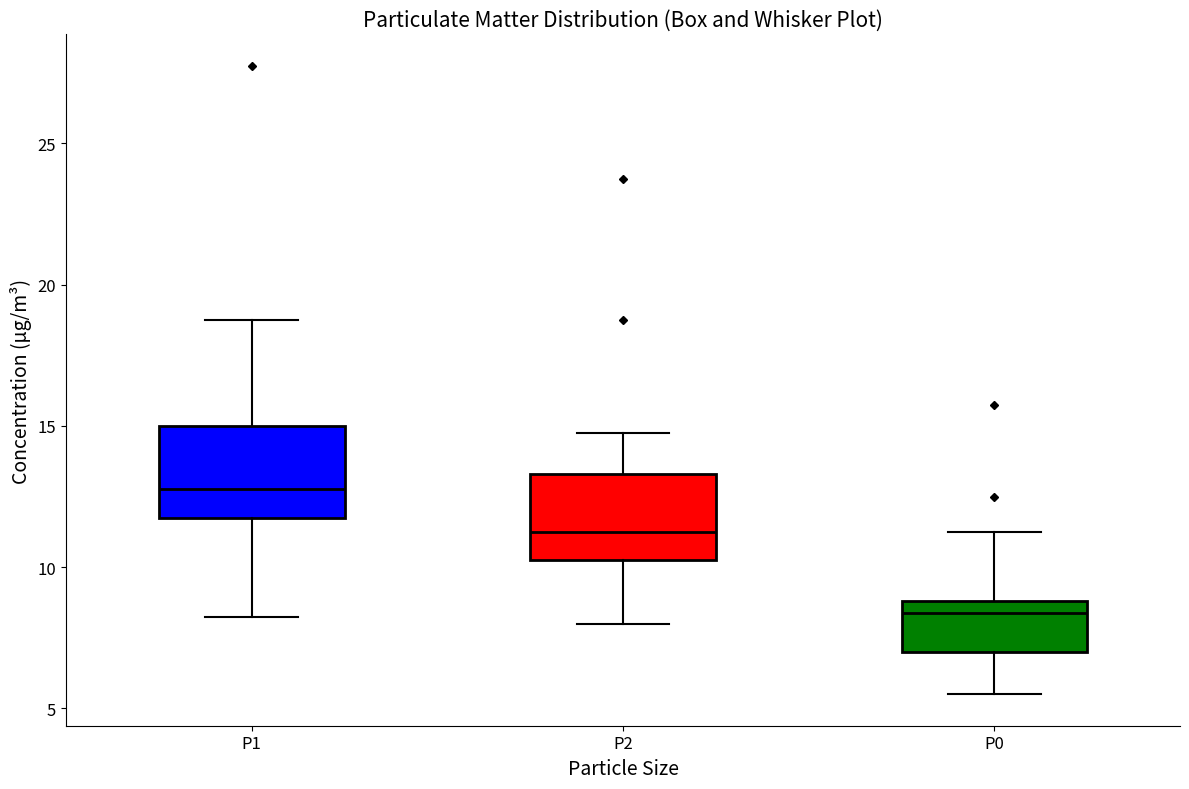

Reading left to right, transcribe this box plot: for each box, give where its median line is, the range the box spans, and where its two whiskers end, as read against the y-axis. The values are not printed on the chart, so give them approximately, as read against the axis.

P1: median 13.0, box 12.0 to 15.0, whiskers 8.5 to 19.0
P2: median 11.5, box 10.5 to 13.5, whiskers 8.0 to 15.0
P0: median 8.5, box 7.0 to 9.0, whiskers 5.5 to 11.5